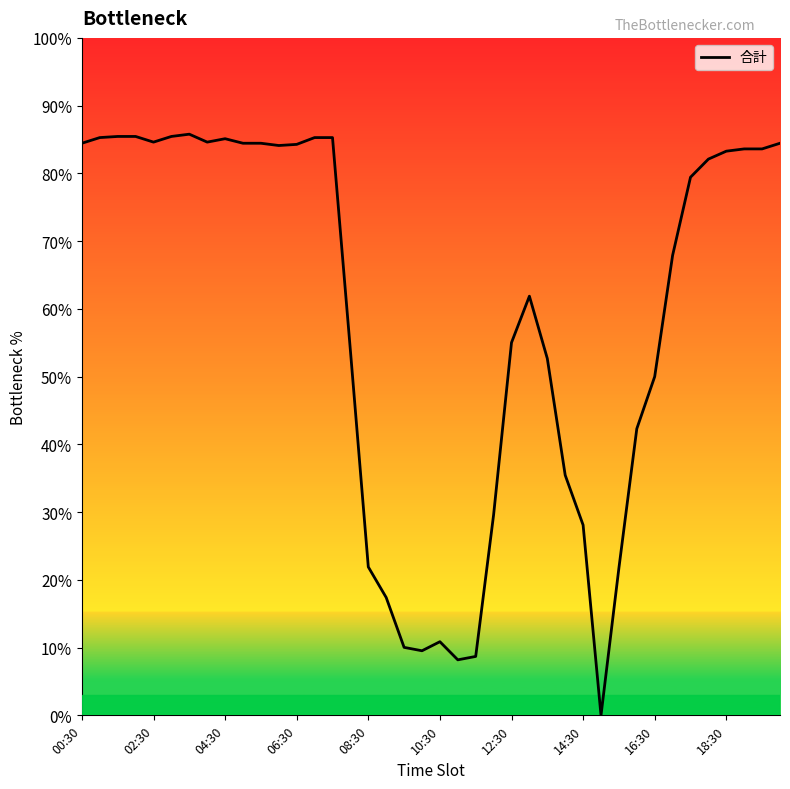

What is the greatest value displayed?

85.8